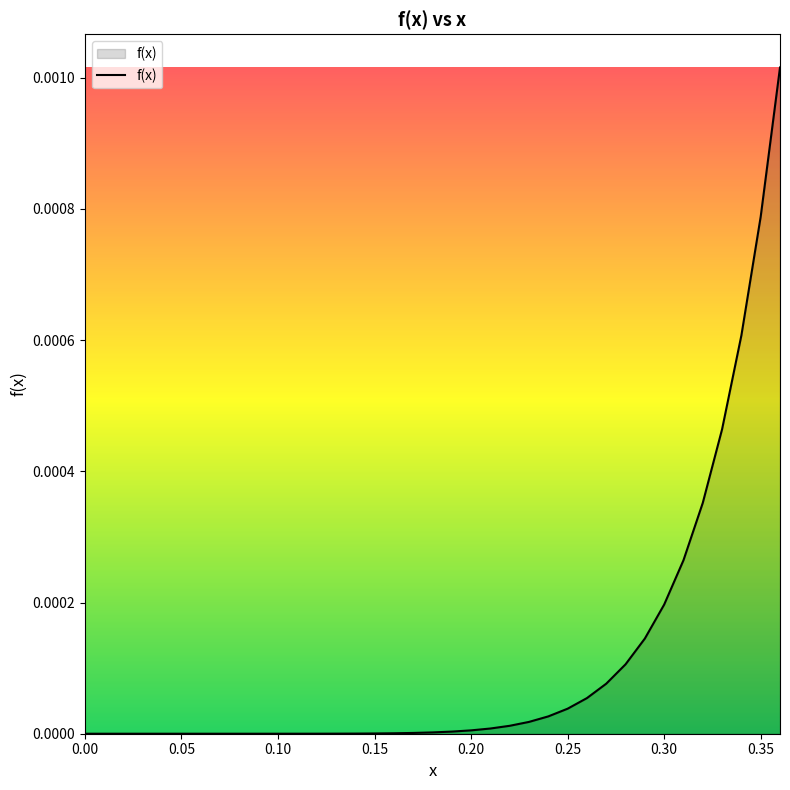

How many lines are shown in the chart?

1